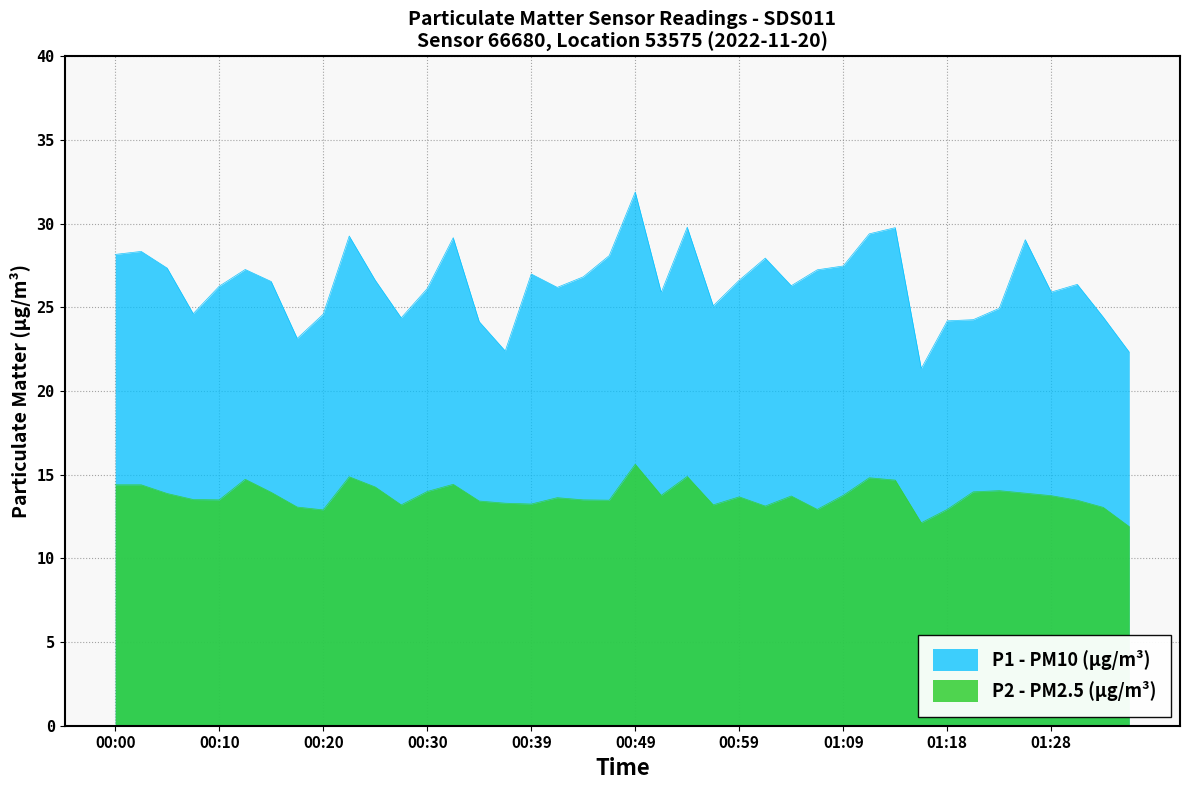

True or false: P1 and P2 intersect in this chart.

False